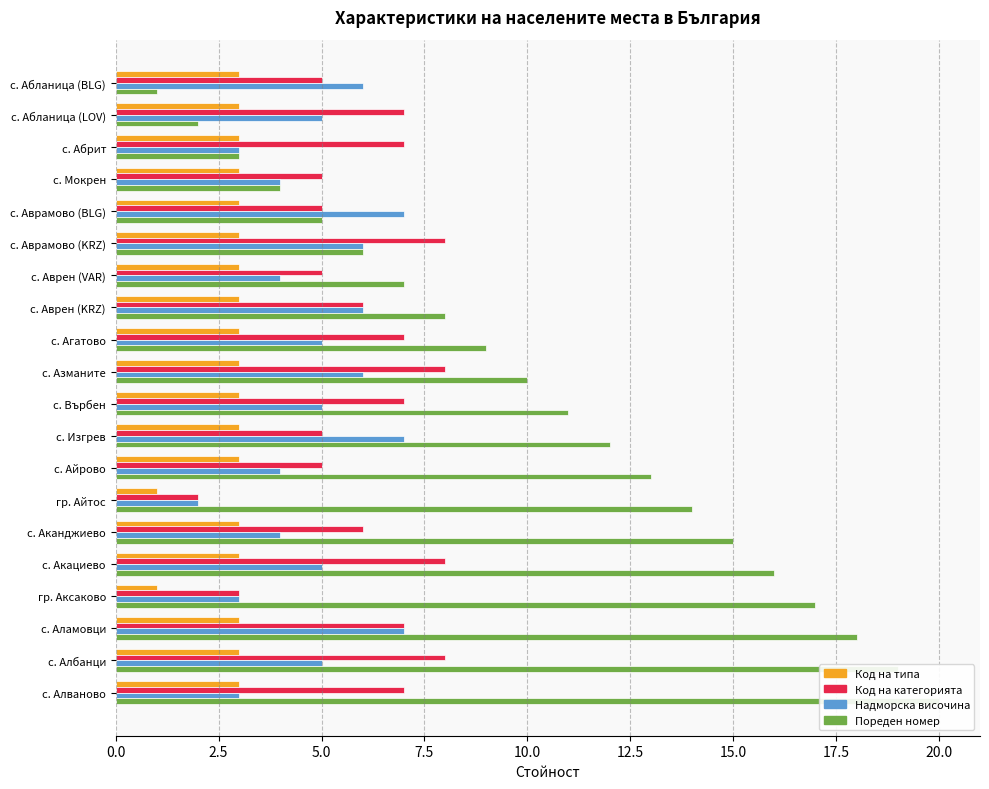

Between с. Аврен (KRZ) and с. Аламовци, which series saw the biggest shift?

Пореден номер